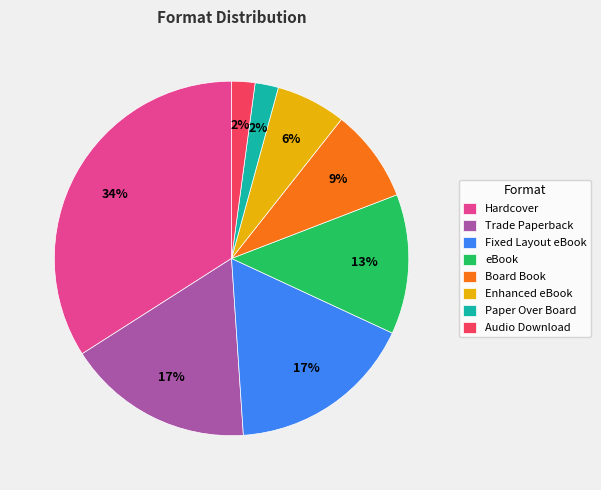

To the nearest percent, what portion does Enhanced eBook represent?

6%